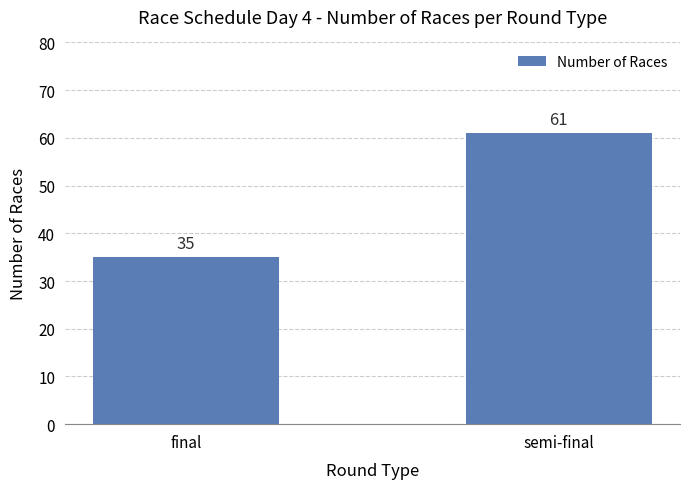

What position from the right is semi-final?

1